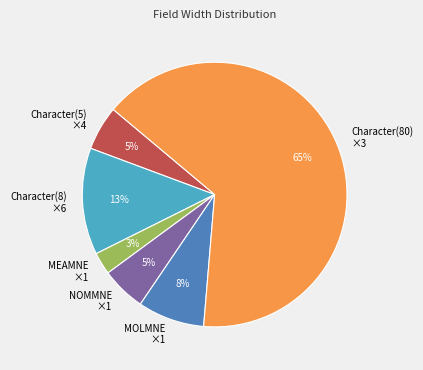

What percentage is the Character(8) ×6 slice, to the nearest percent?

13%